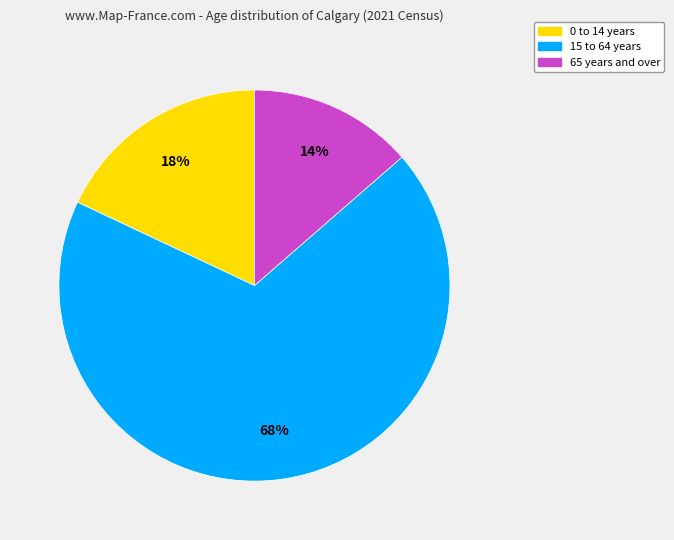

Between 0 to 14 years and 15 to 64 years, which is larger?

15 to 64 years